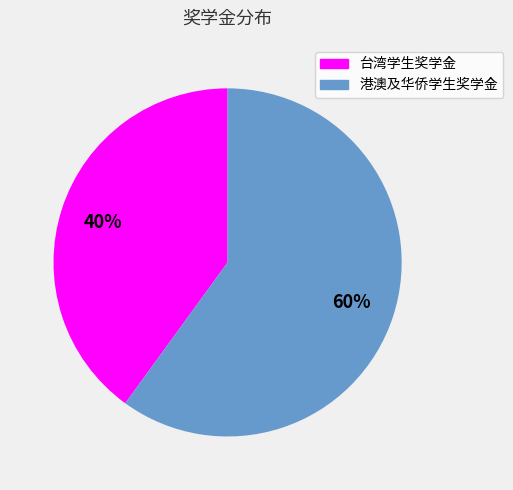

How many slices are in this pie chart?

2